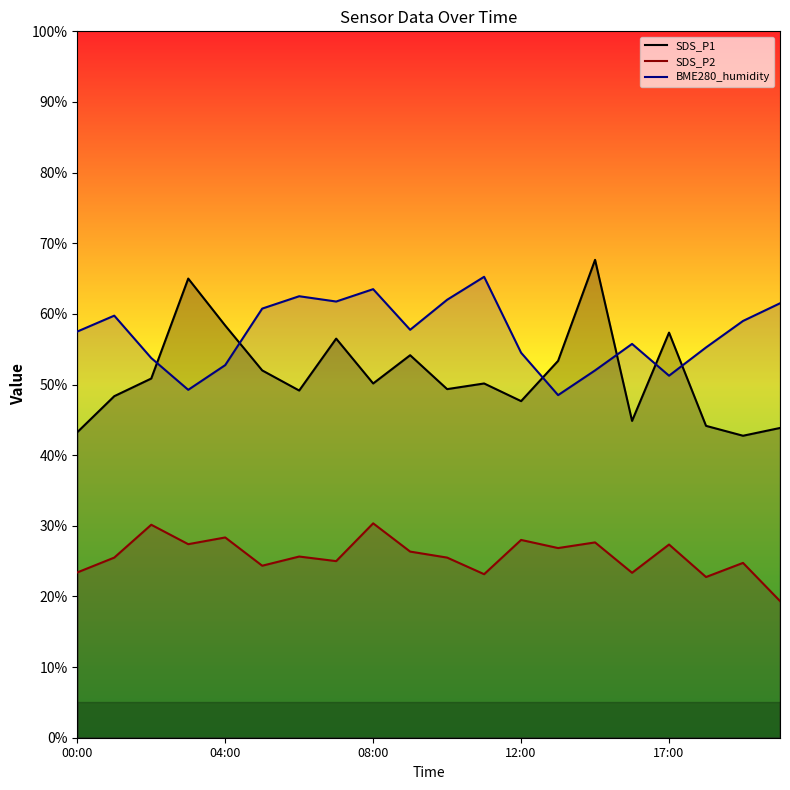

How many interior local peaks does the SDS_P2 series have?

8